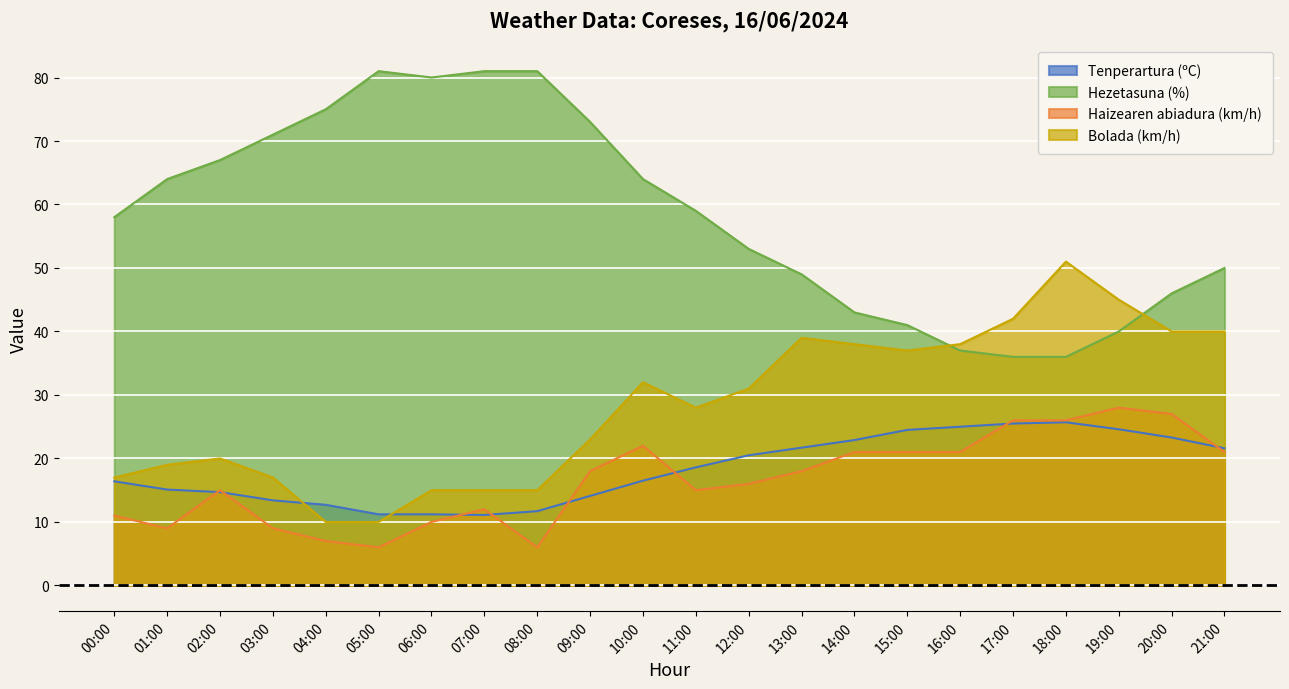

What is the label of the 12th point from the left?

11:00